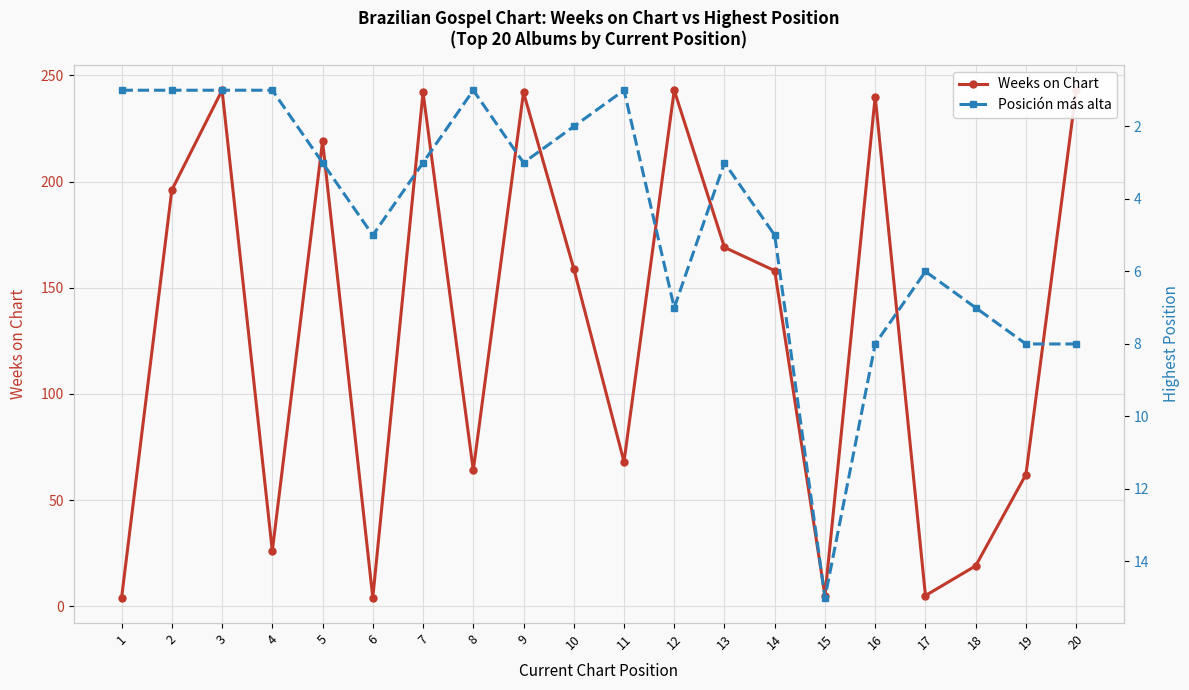

Which series has the largest total across all categories?

Weeks on Chart